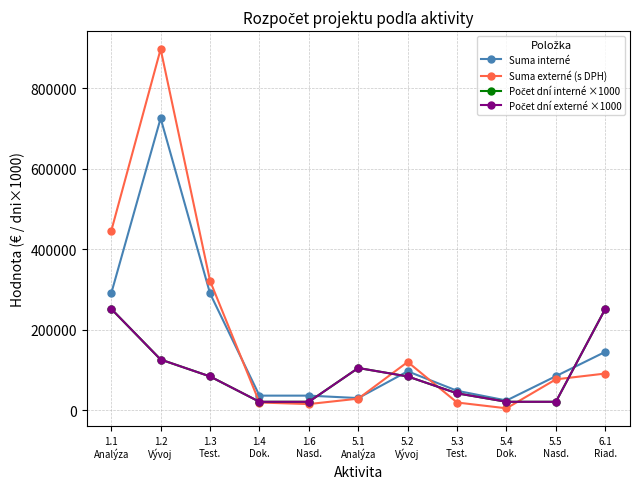

How many intersections are there between Suma externé (s DPH) and Počet dní interné ×1000?

5